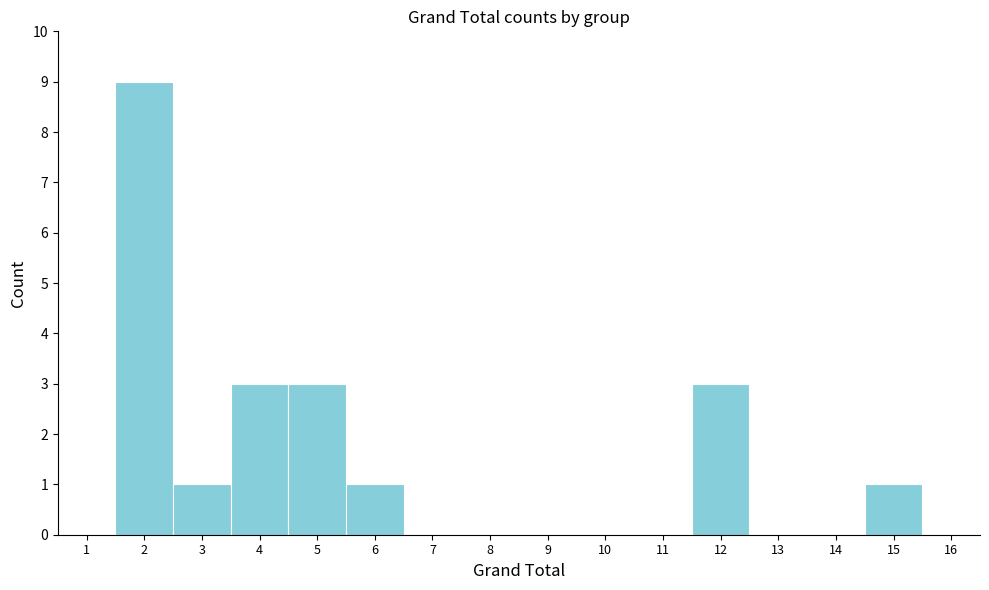

Reading left to right, extract all data points from this chart.

1=0	2=9	3=1	4=3	5=3	6=1	7=0	8=0	9=0	10=0	11=0	12=3	13=0	14=0	15=1	16=0